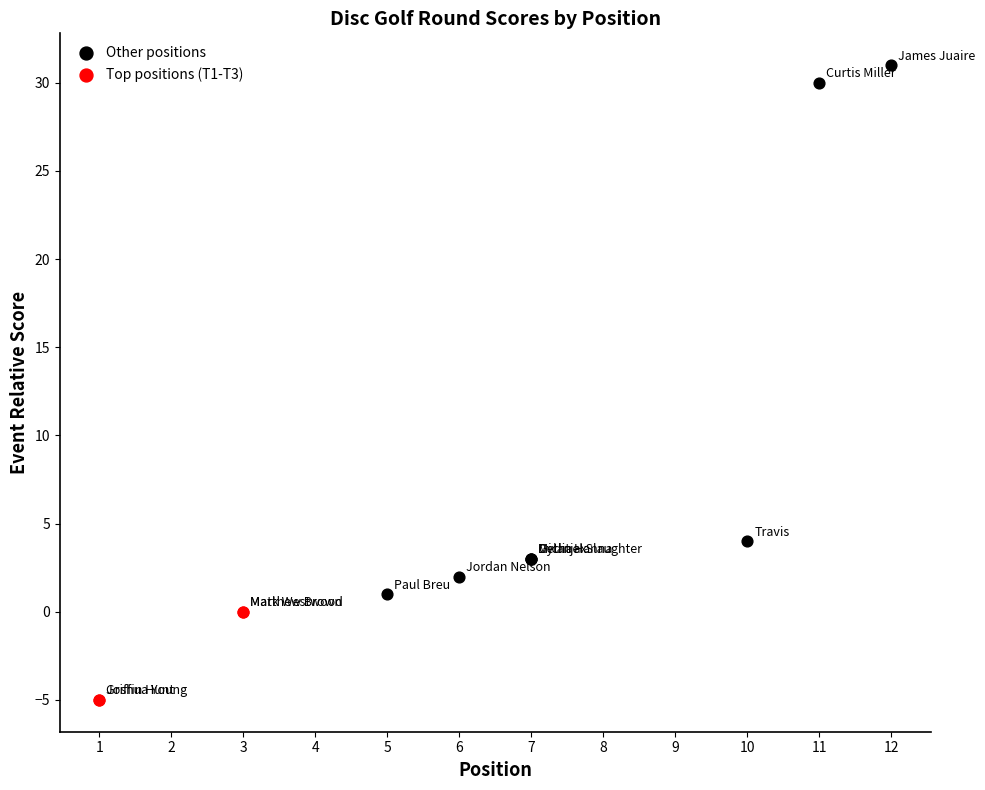

Which series contains the lowest Y value?

Top positions (T1-T3)